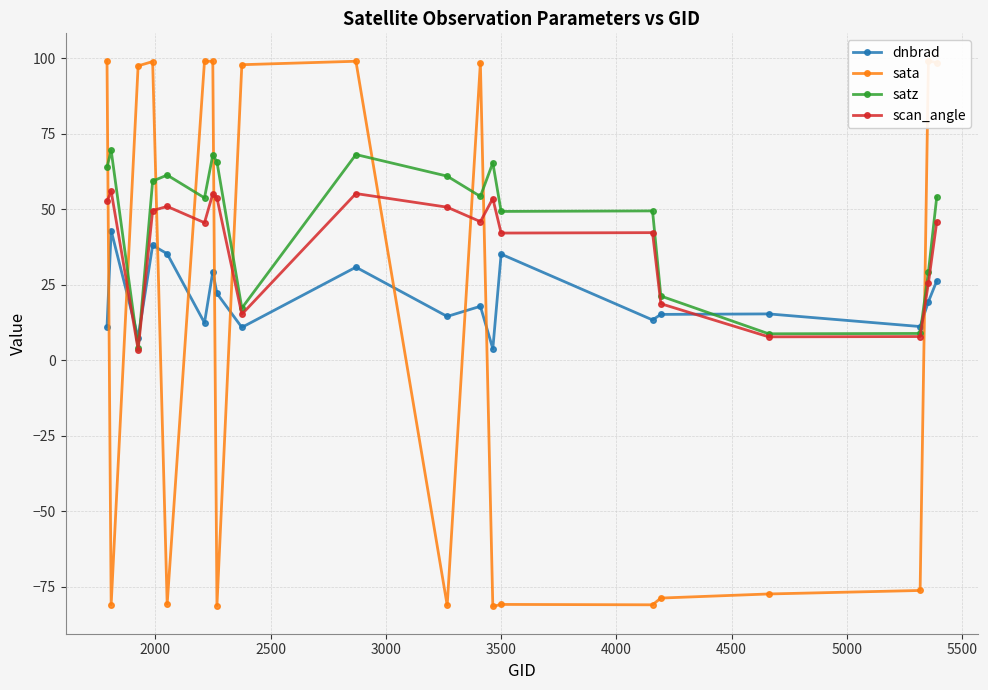

True or false: sata has more than 1 interior local peaks.

True